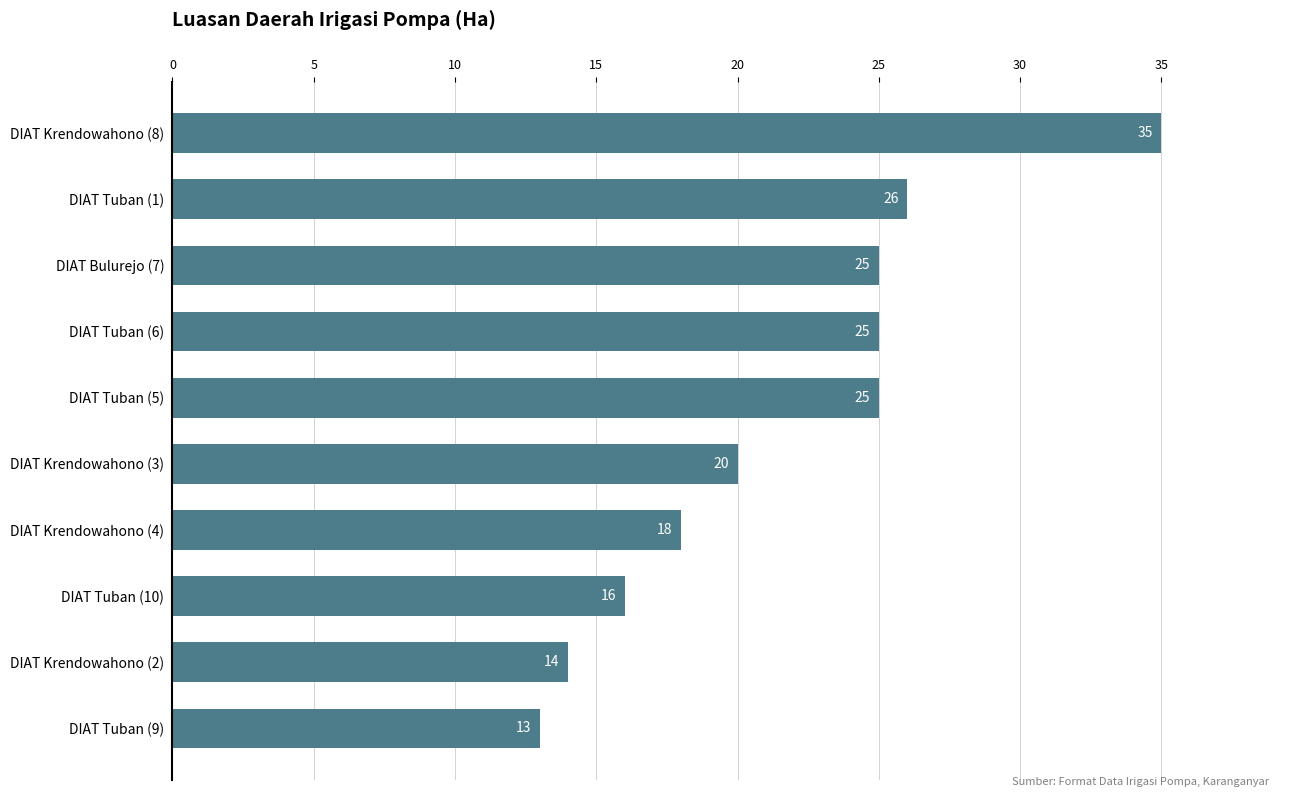

The value at DIAT Tuban (6) is 39. True or false?

False